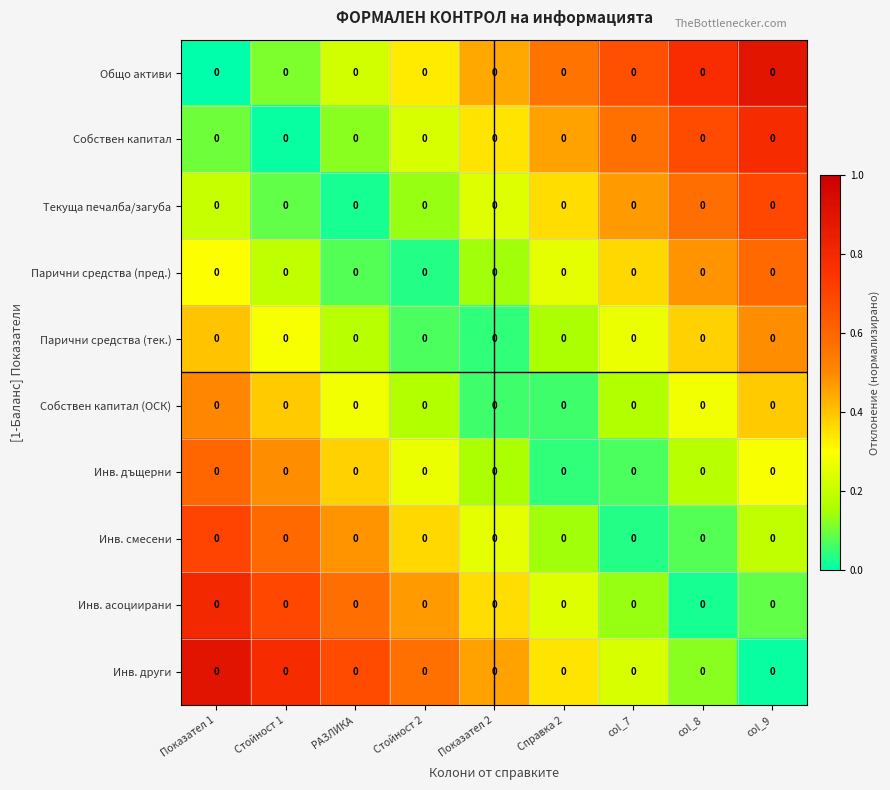

Where is Парични средства (тек.) nearest to the value 0?

Показател 2